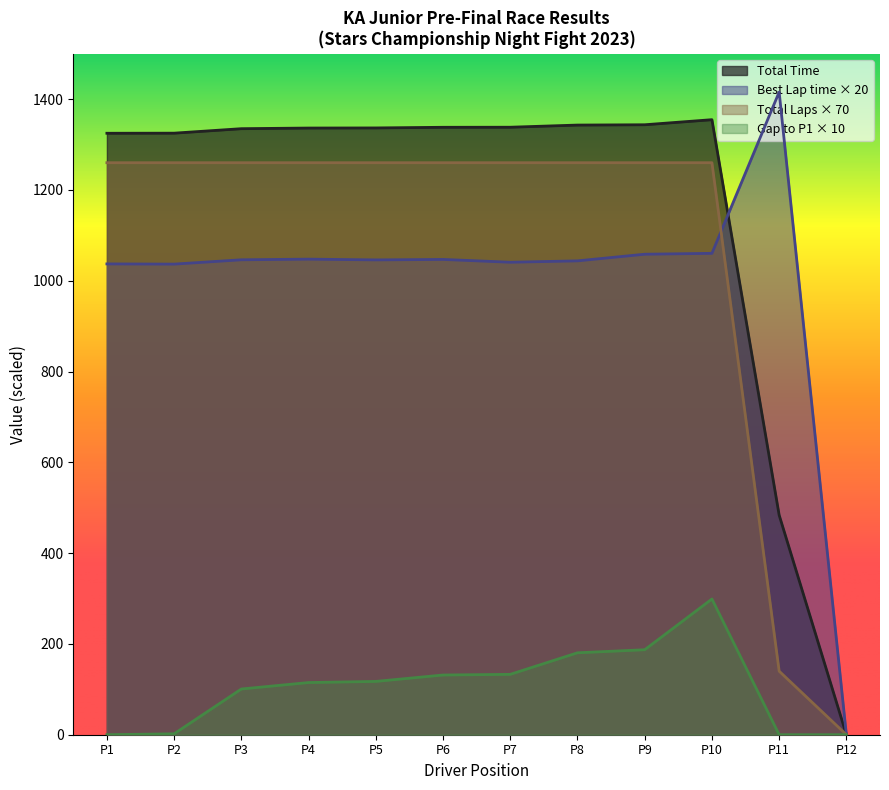

How many lines are shown in the chart?

4